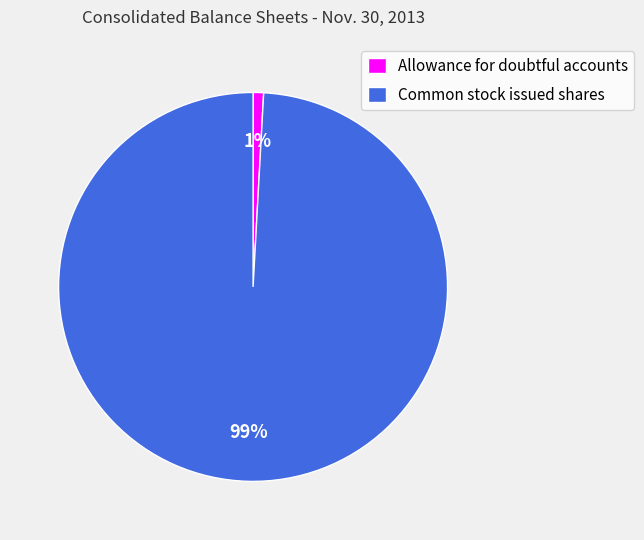

Which has a higher value, Common stock issued shares or Allowance for doubtful accounts?

Common stock issued shares